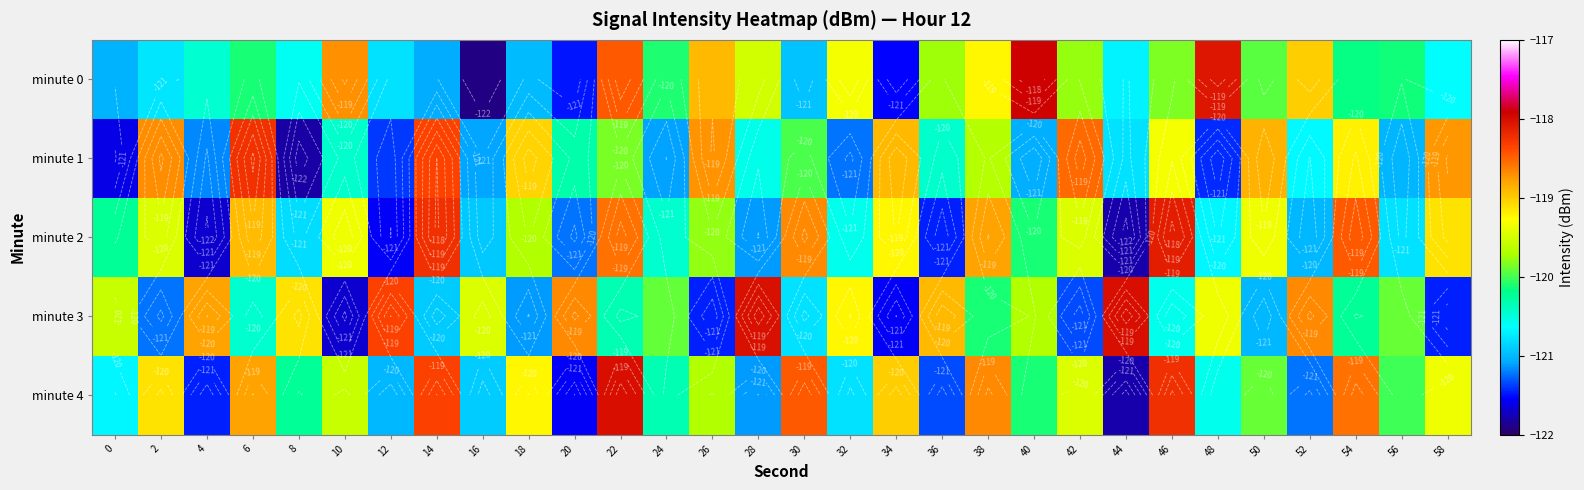

What is the difference between the second highest and second lowest values in the minute 2 series?

3.4